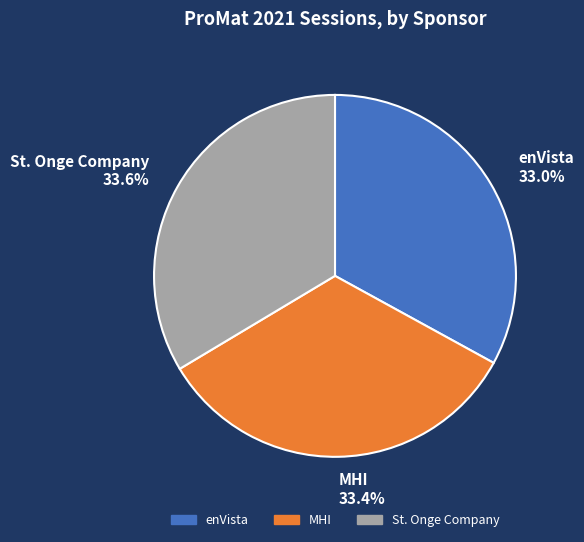

To the nearest percent, what percentage of the pie is enVista?

33%